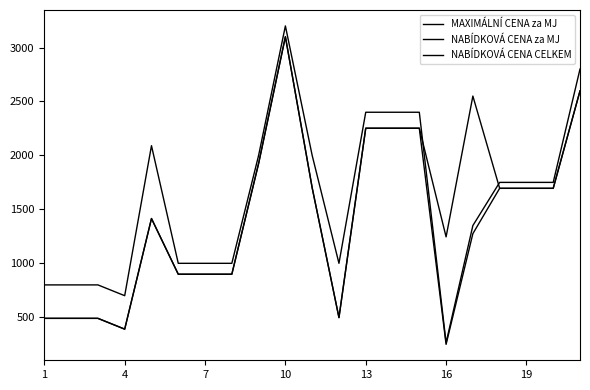

True or false: NABÍDKOVÁ CENA CELKEM and NABÍDKOVÁ CENA za MJ cross at least once.

False